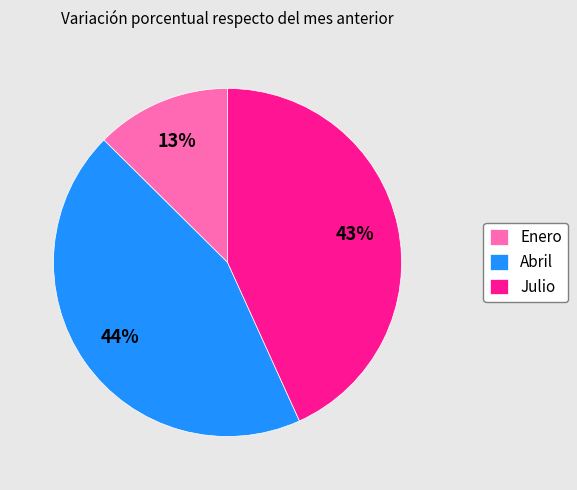

To the nearest percent, what is the average slice percentage?

33%